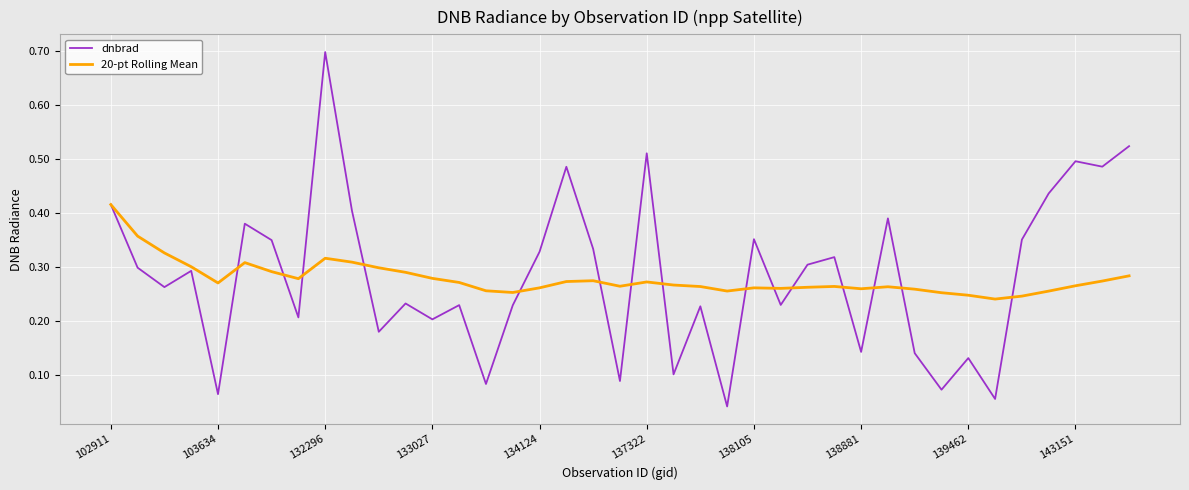

What is the difference between the maximum and second lowest values in the dnbrad series?

0.6